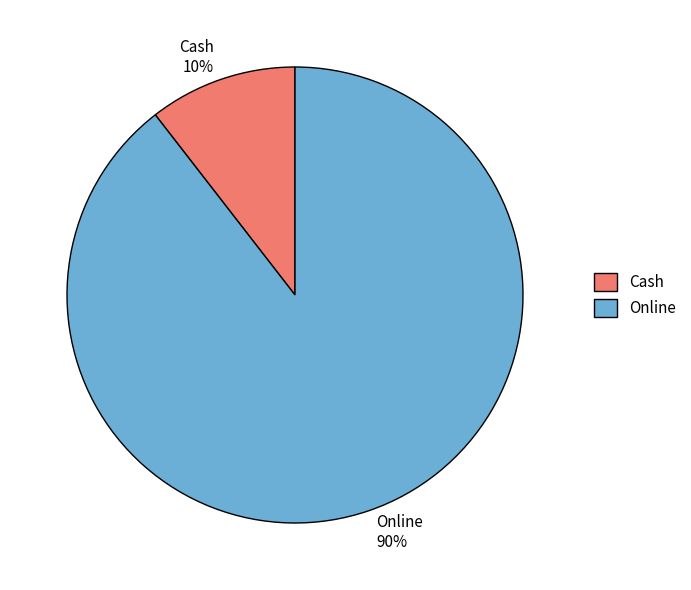

What is the ratio of the value at Cash to the value at Online?

0.1